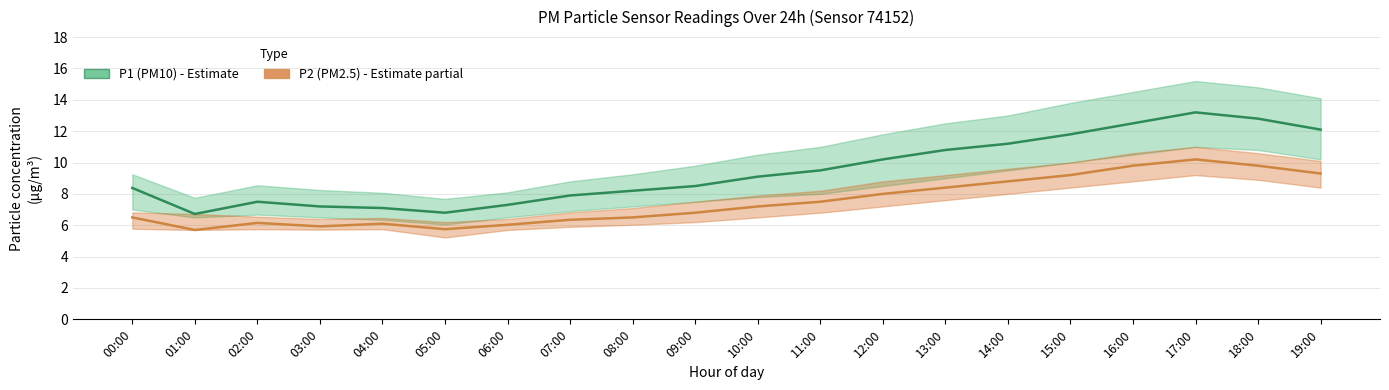

At which label does P2 (PM2.5) reach its minimum?

01:00